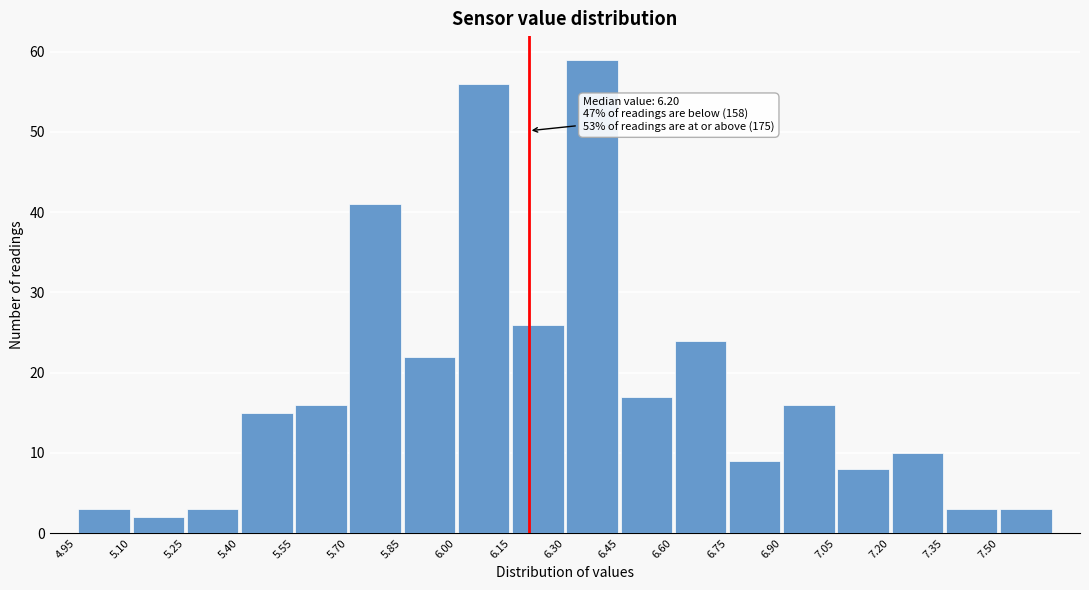

Which range on the x-axis has the tallest bar?

6.30 to 6.45